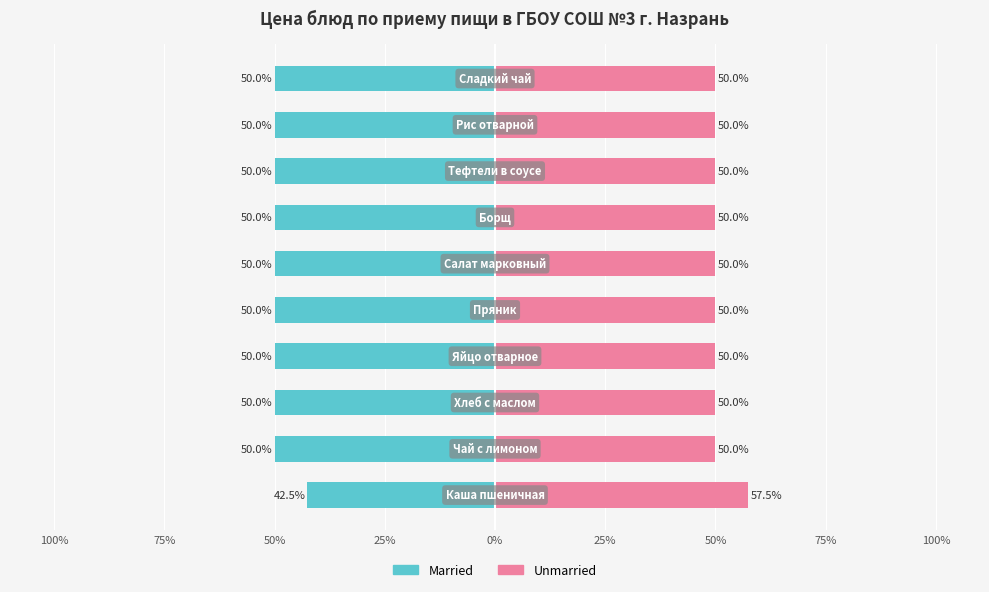

The Married series shows -79.3 at 25%. True or false?

False